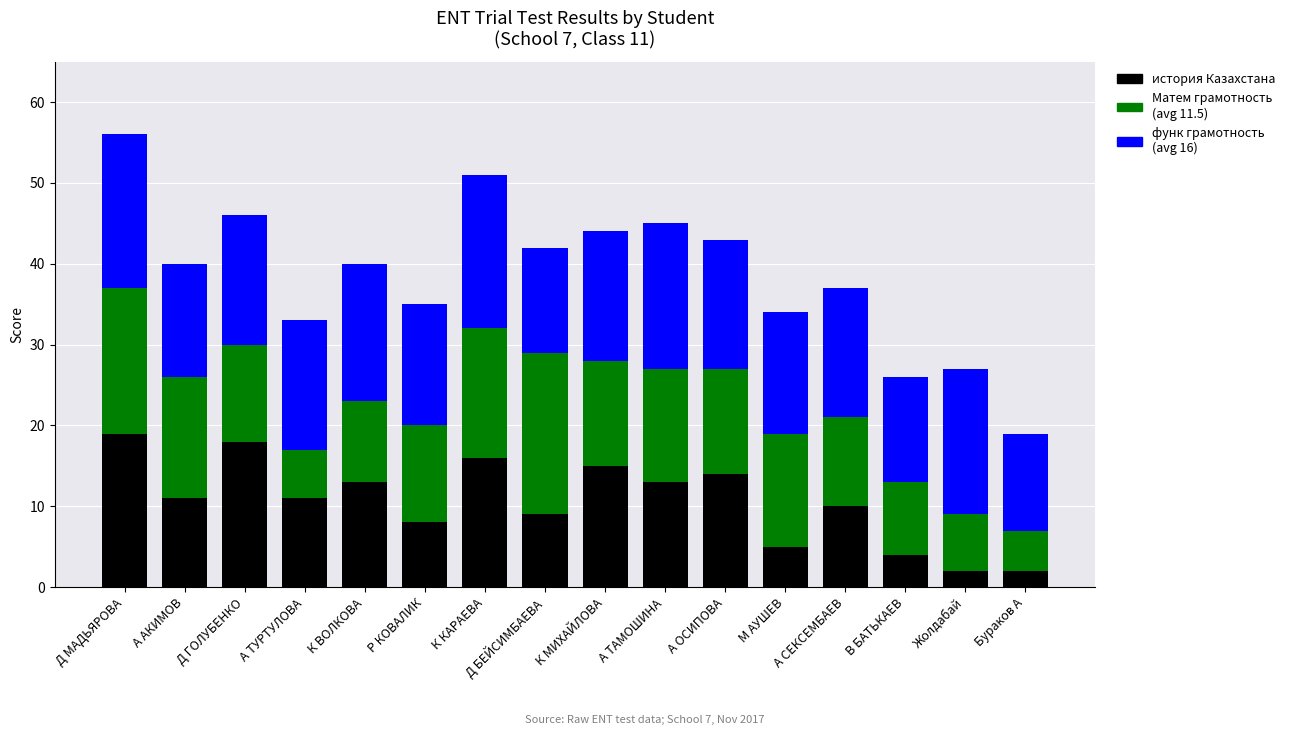

What is the total value across all series at Д БЕЙСИМБАЕВА?

42